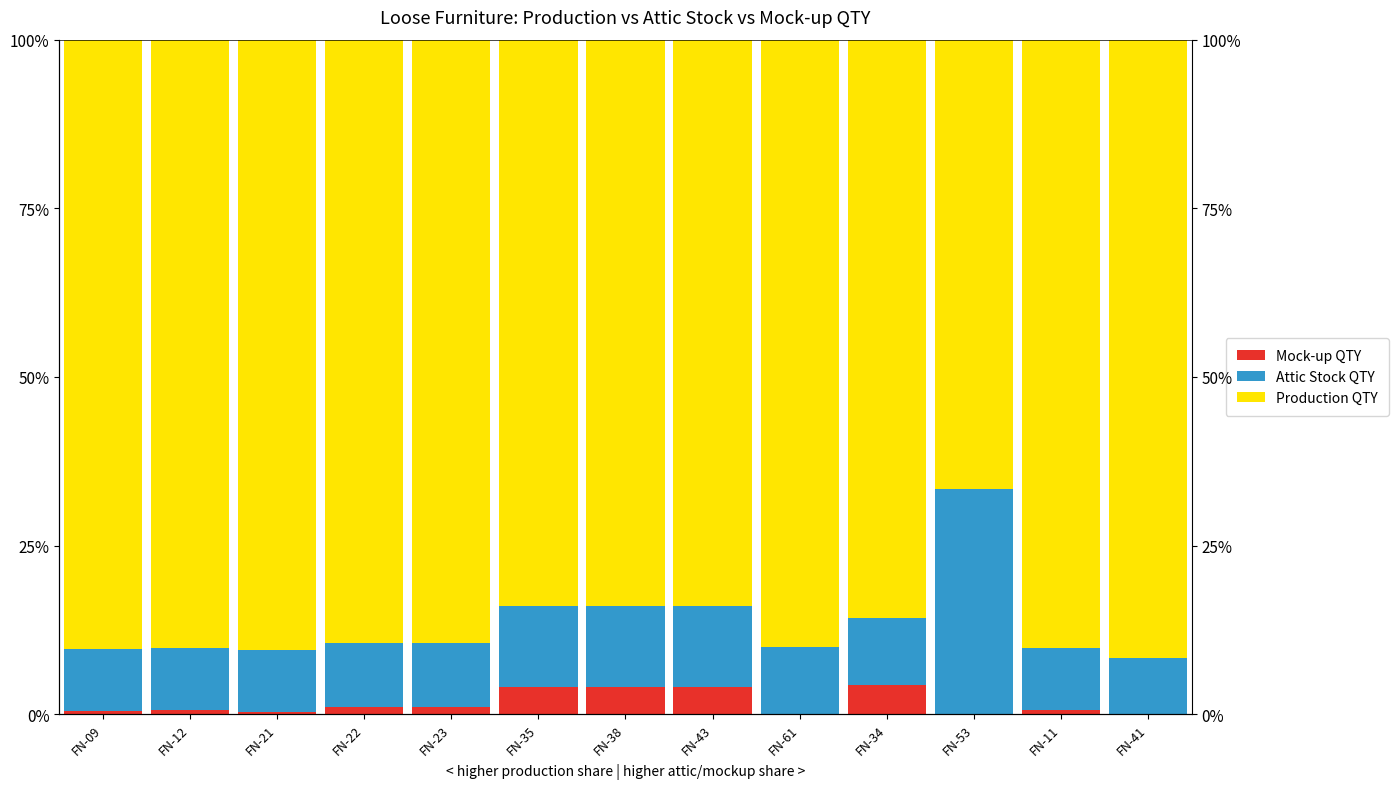

At which category does the chart reach its minimum across all series?

FN-61